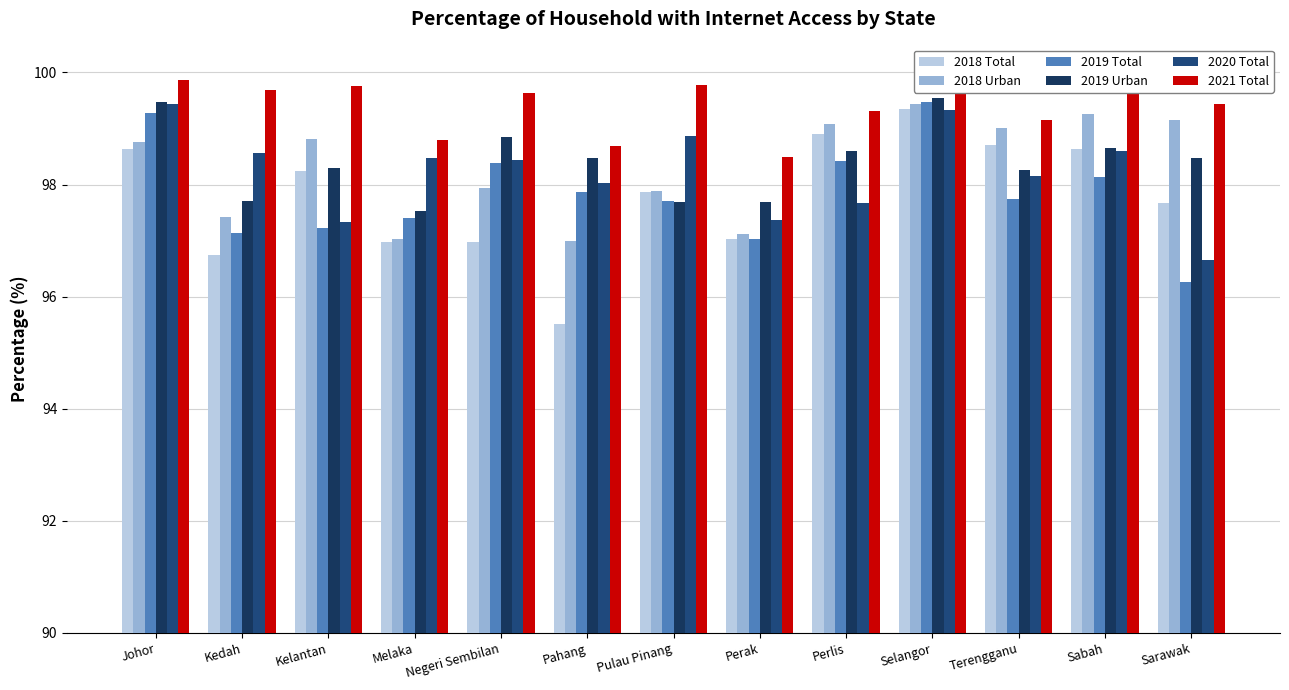

What is the difference between the maximum and minimum values in the 2020 Total series?

2.8